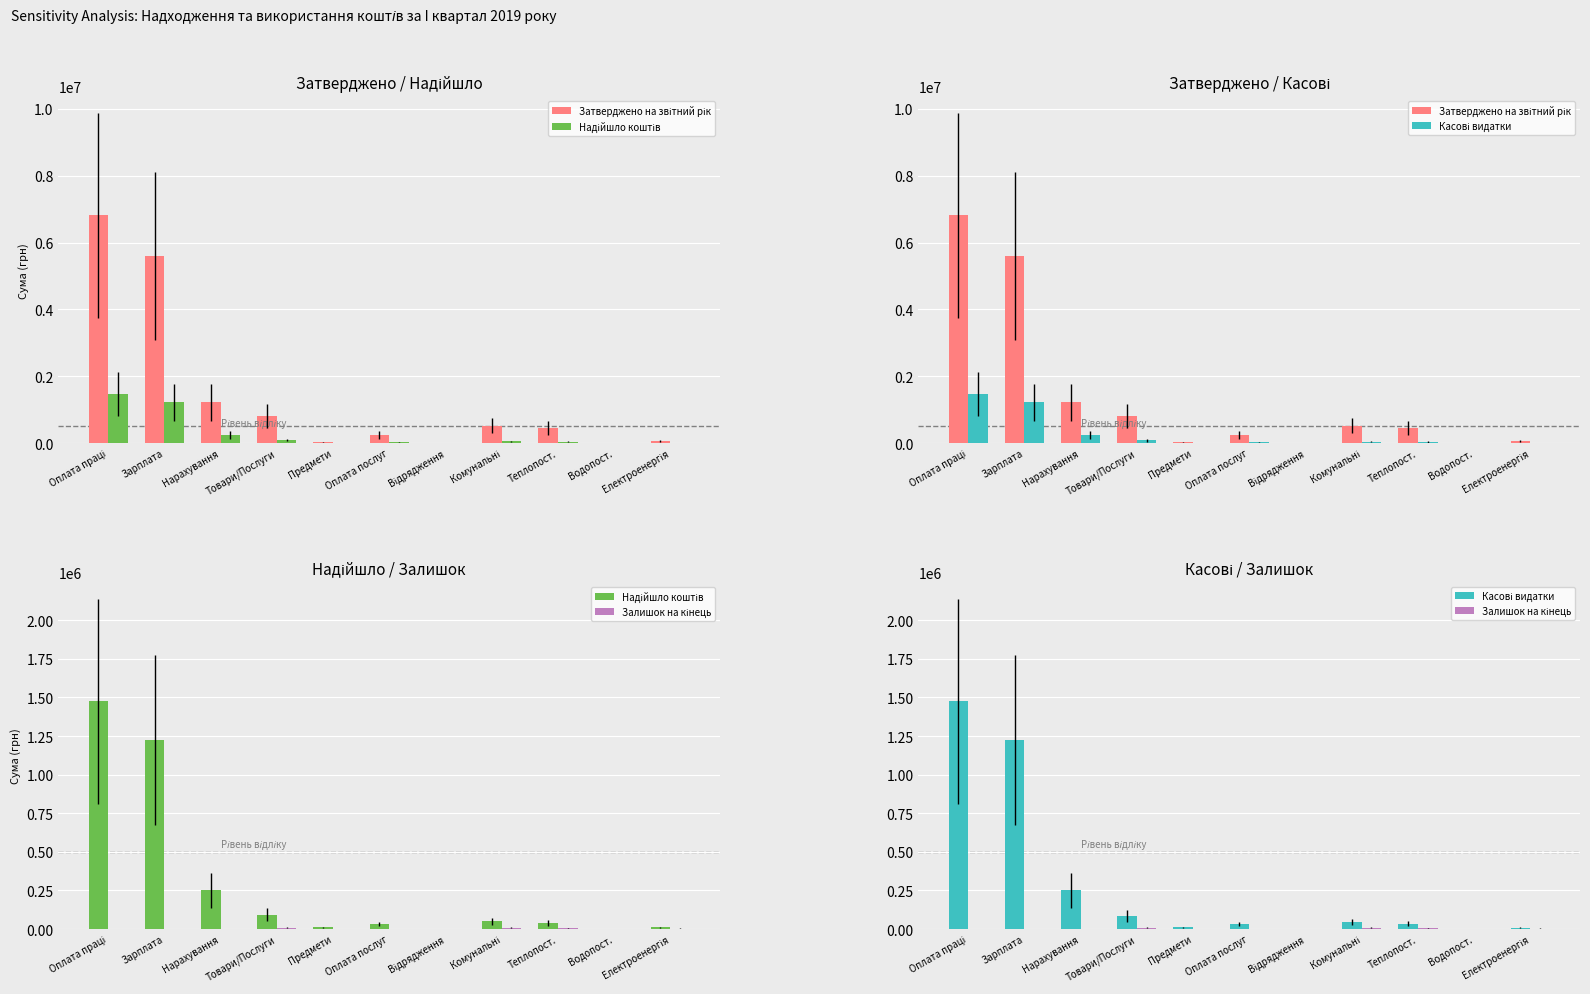

At how many categories does at least one series exceed 2135862?

2